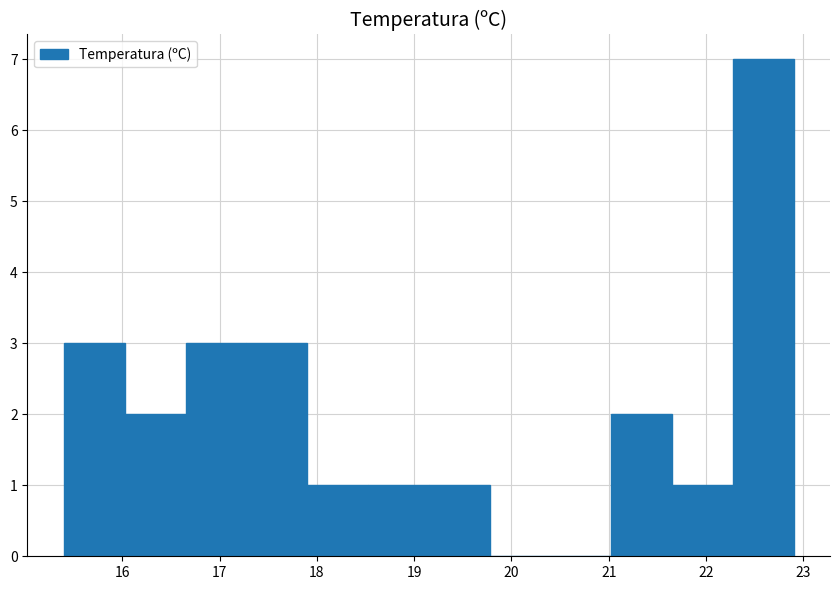

Reading left to right, list every bar in this chart as the range it spans on the x-axis followed by its height. Neither the bar edges nor the heights are printed on the chart, so give them approximately, as read against the axes.

15.4 to 16.0: 3
16.0 to 16.7: 2
16.7 to 17.3: 3
17.3 to 17.9: 3
17.9 to 18.5: 1
18.5 to 19.2: 1
19.2 to 19.8: 1
19.8 to 20.4: 0
20.4 to 21.0: 0
21.0 to 21.7: 2
21.7 to 22.3: 1
22.3 to 22.9: 7